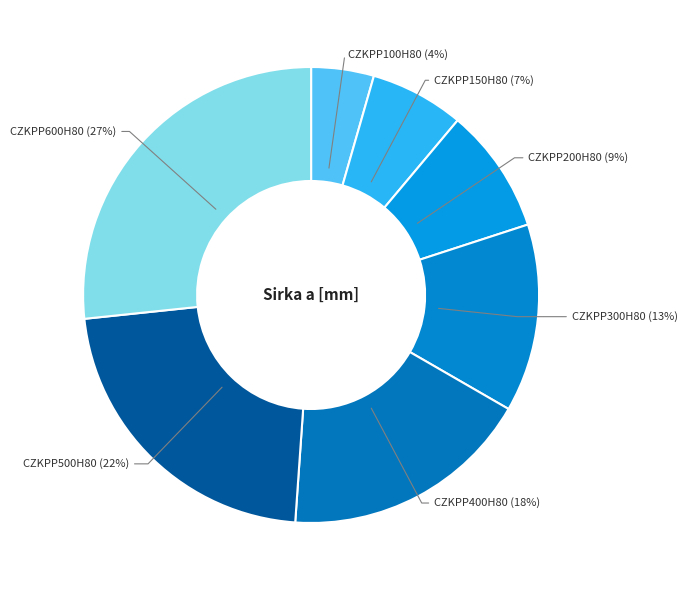

How many segments does this pie chart have?

7